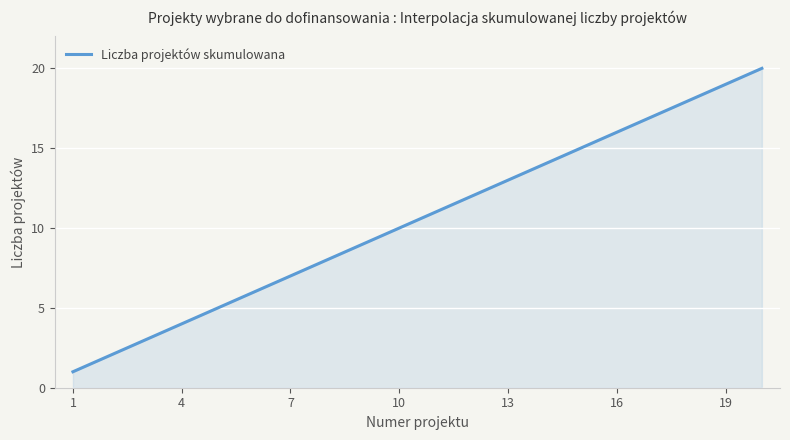

What is the greatest value displayed?

20.0